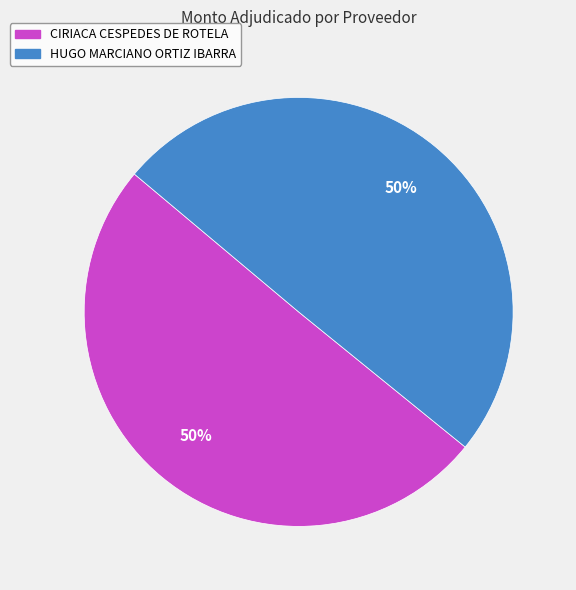

The HUGO MARCIANO ORTIZ IBARRA slice represents 50% of the pie. True or false?

True